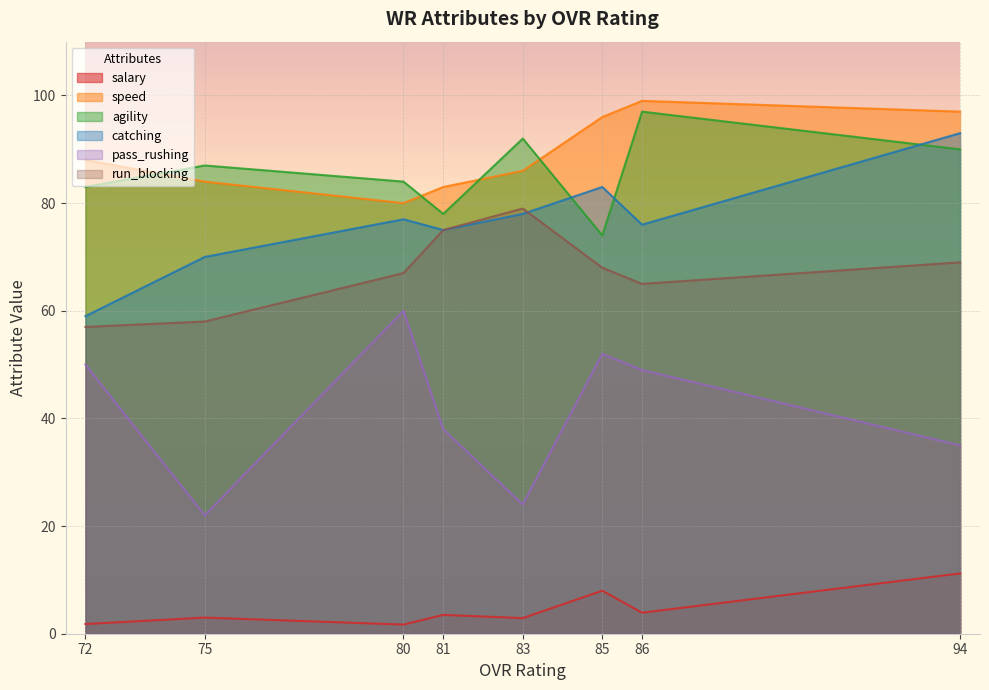

The speed series shows 165.4 at 86. True or false?

False